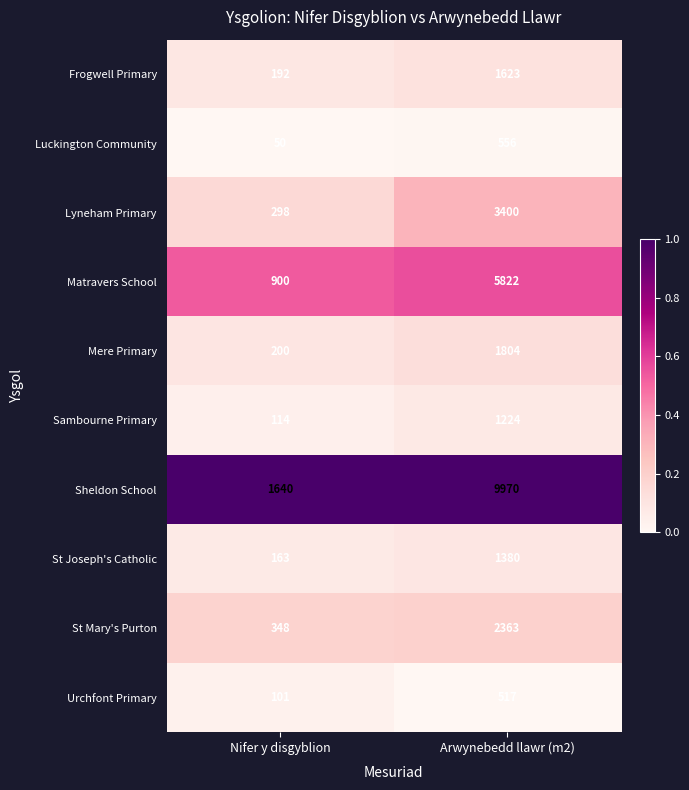

Which series has the largest total across all categories?

Sheldon School